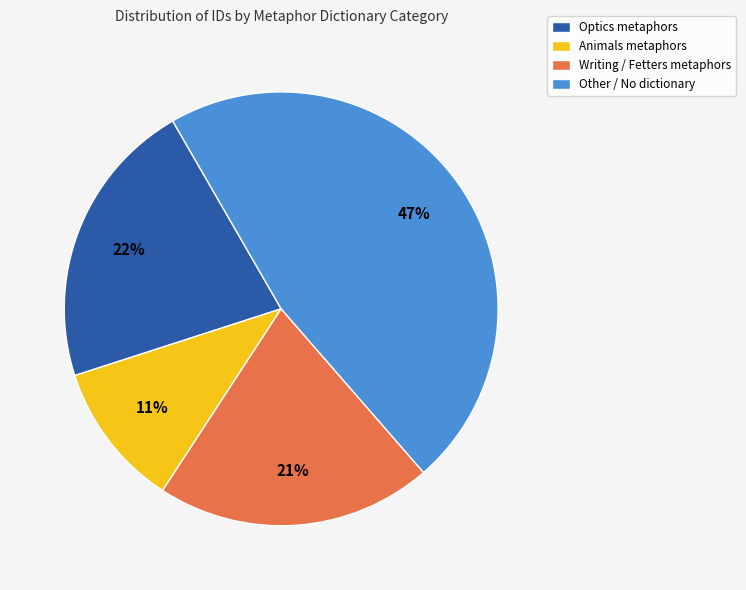

What is the largest slice in the pie chart?

Other / No dictionary